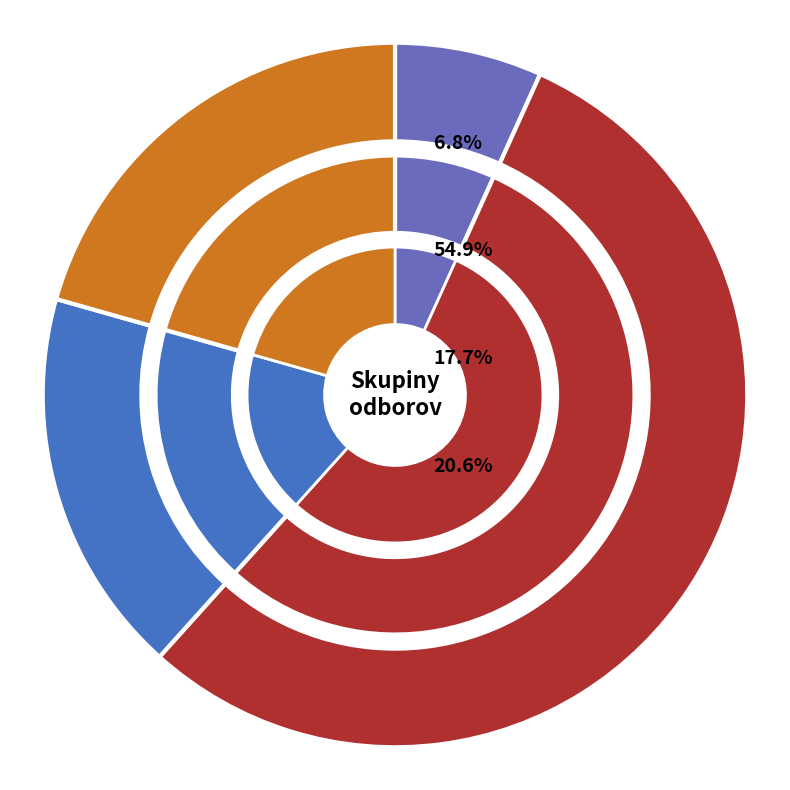

What percentage is NOT represented by Technické vedy a náuky?

45.1%